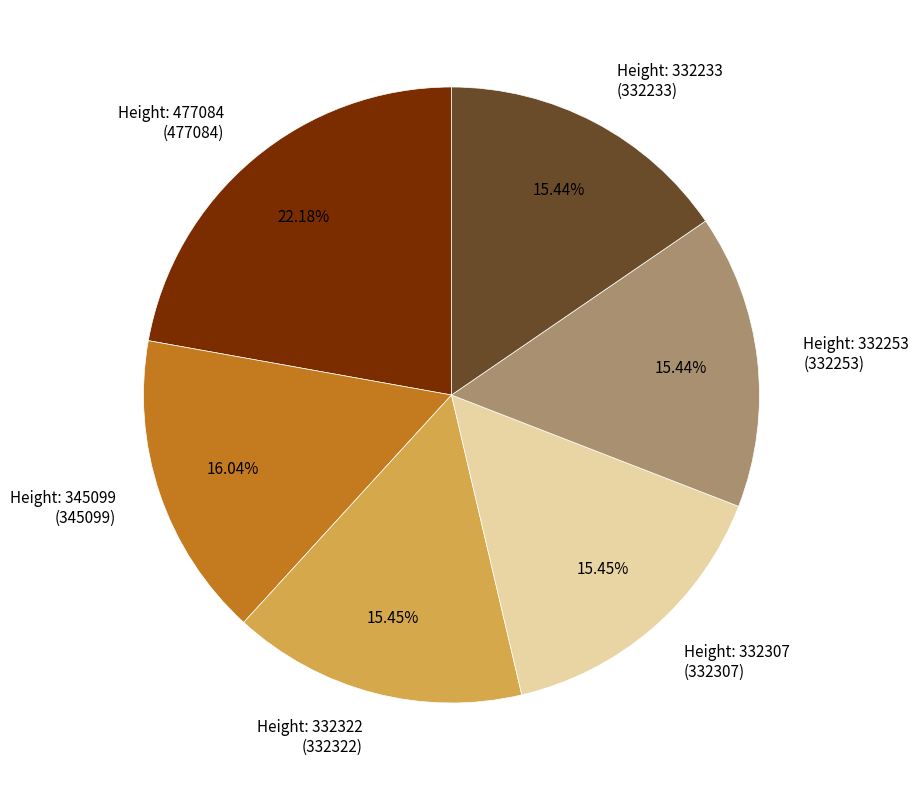

Count the number of slices in the pie.

6